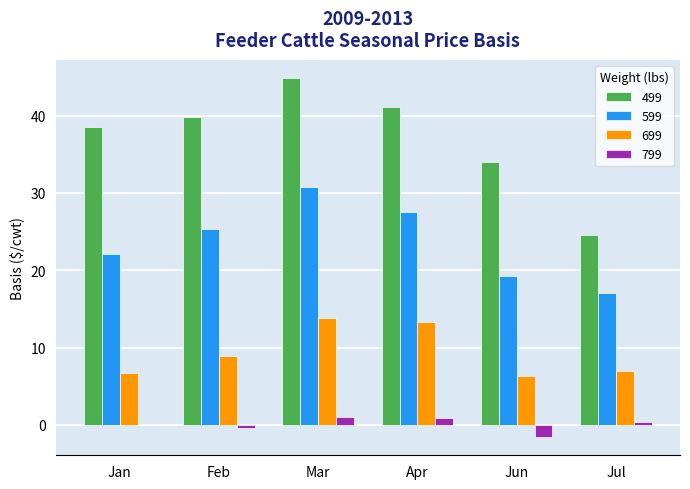

What is the spread (max minus min) of values at Jul?

24.1